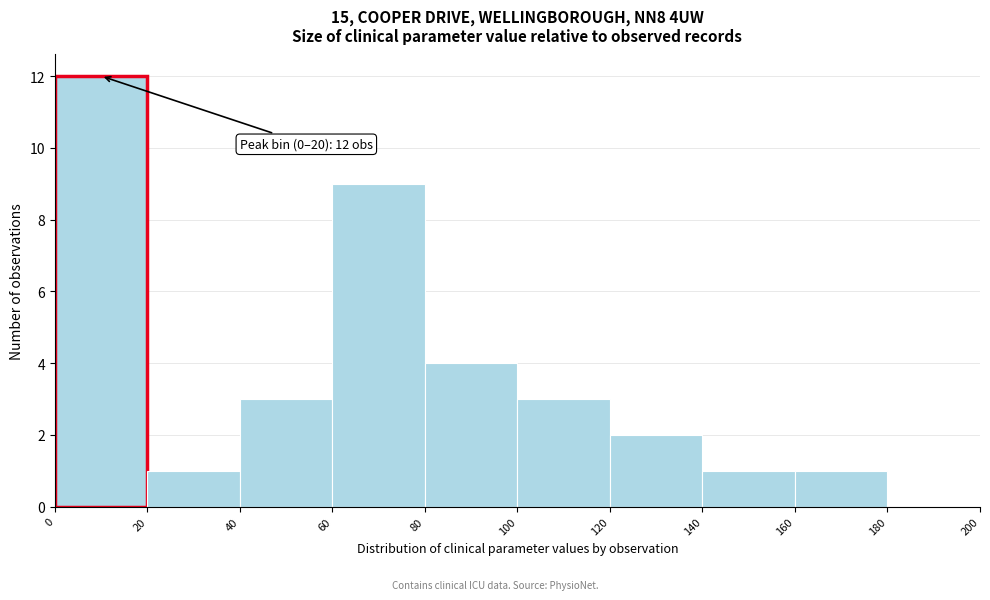

Over which range of the x-axis is the bar tallest?

0 to 20